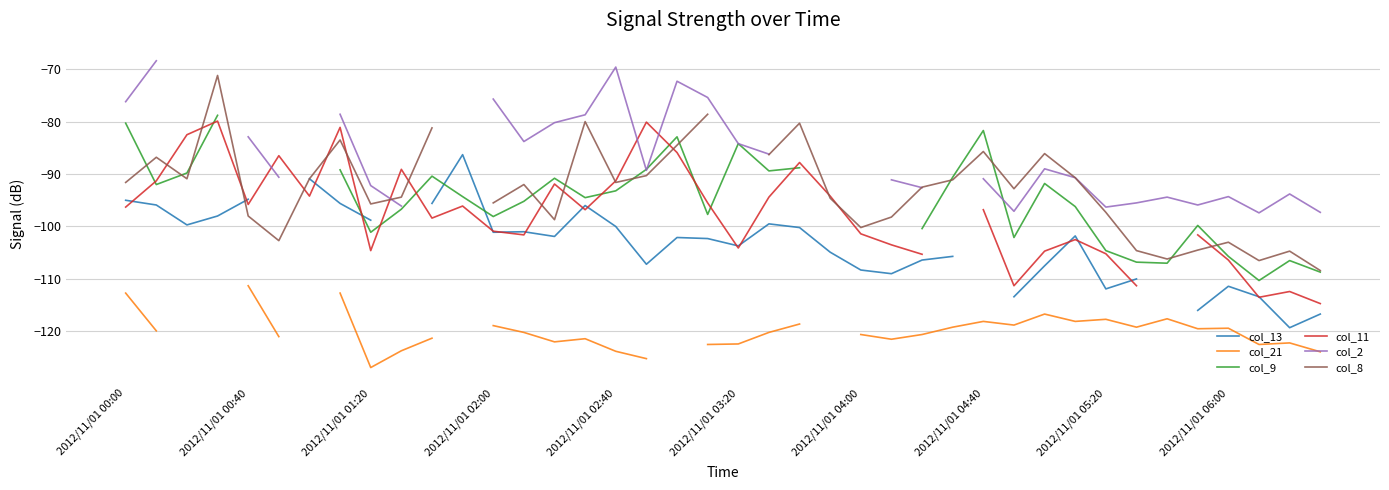

Between 2012/11/01 03:20 and 13, which series saw the biggest shift?

col_9